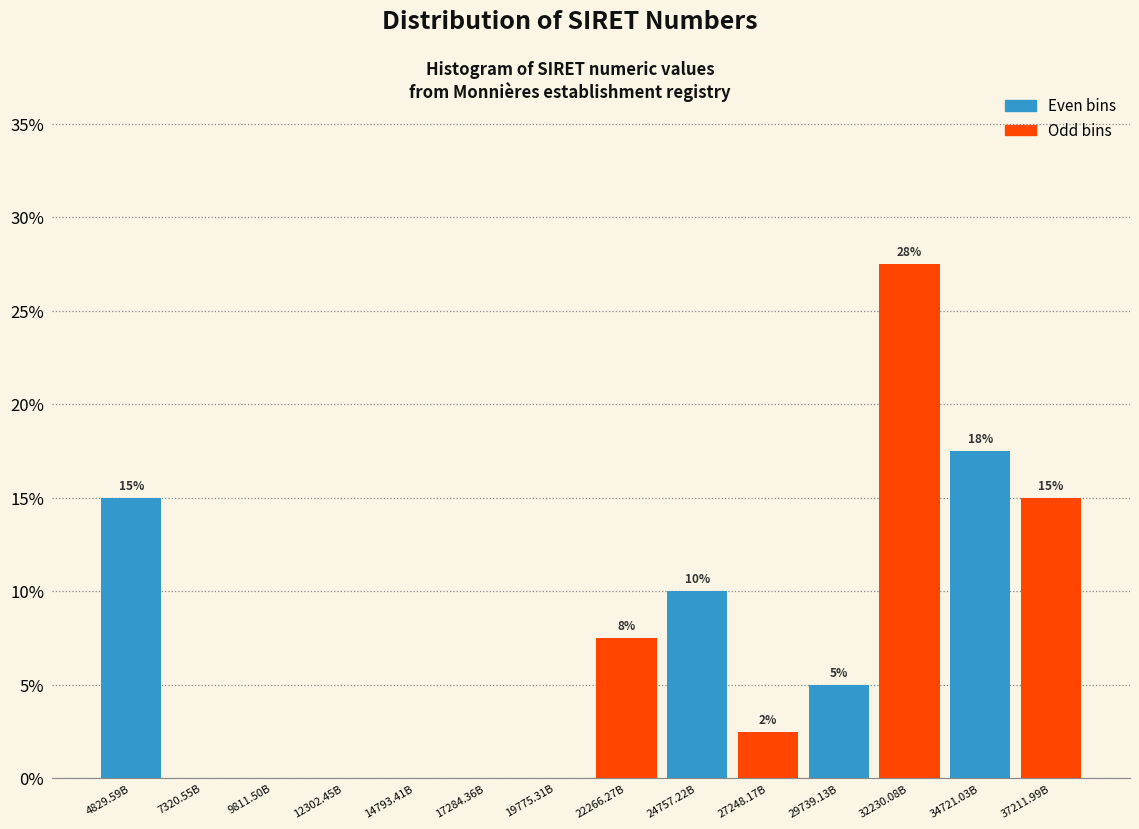

Between 27248.17B and 24757.22B, which is larger?

24757.22B